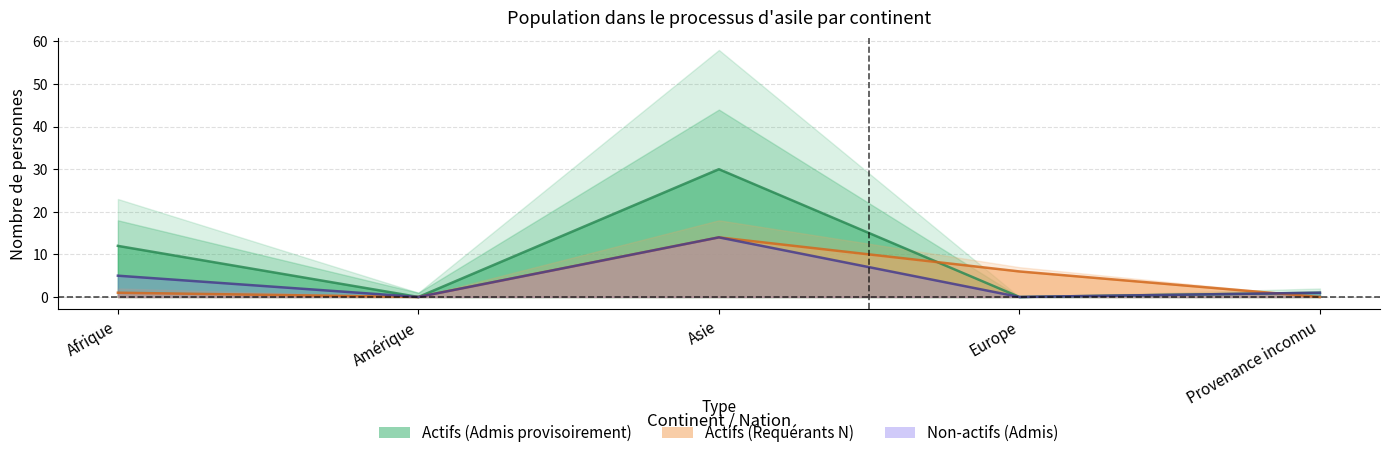

How many interior local peaks does the Total (Admis provisoirement) series have?

1